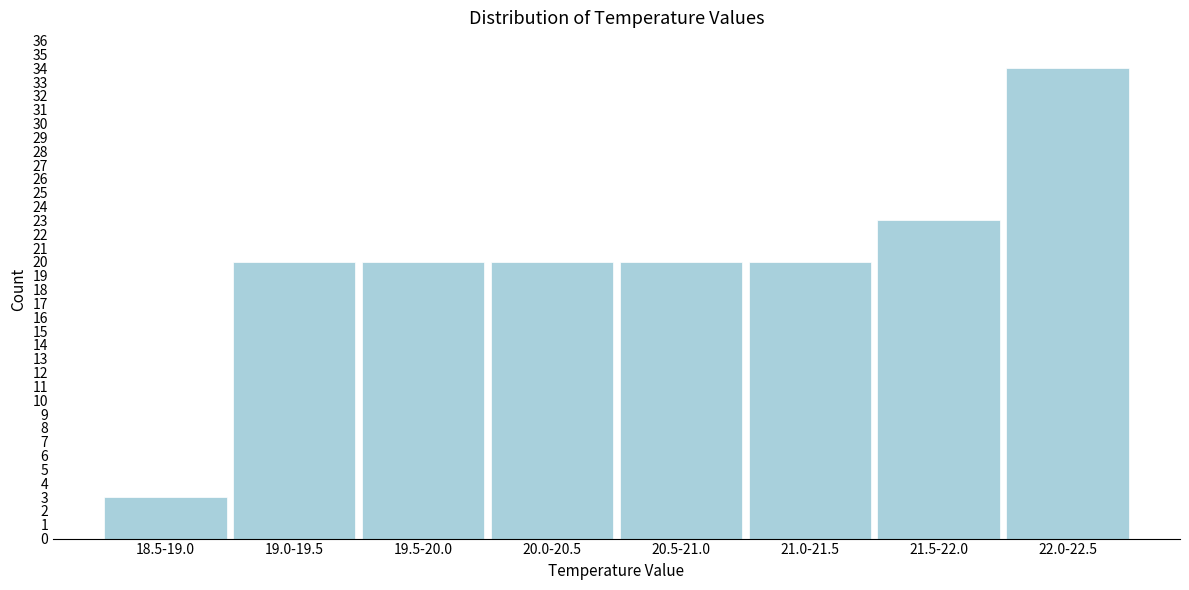

Reading left to right, what are all the values shown in this chart?

18.5-19.0=3	19.0-19.5=20	19.5-20.0=20	20.0-20.5=20	20.5-21.0=20	21.0-21.5=20	21.5-22.0=23	22.0-22.5=34